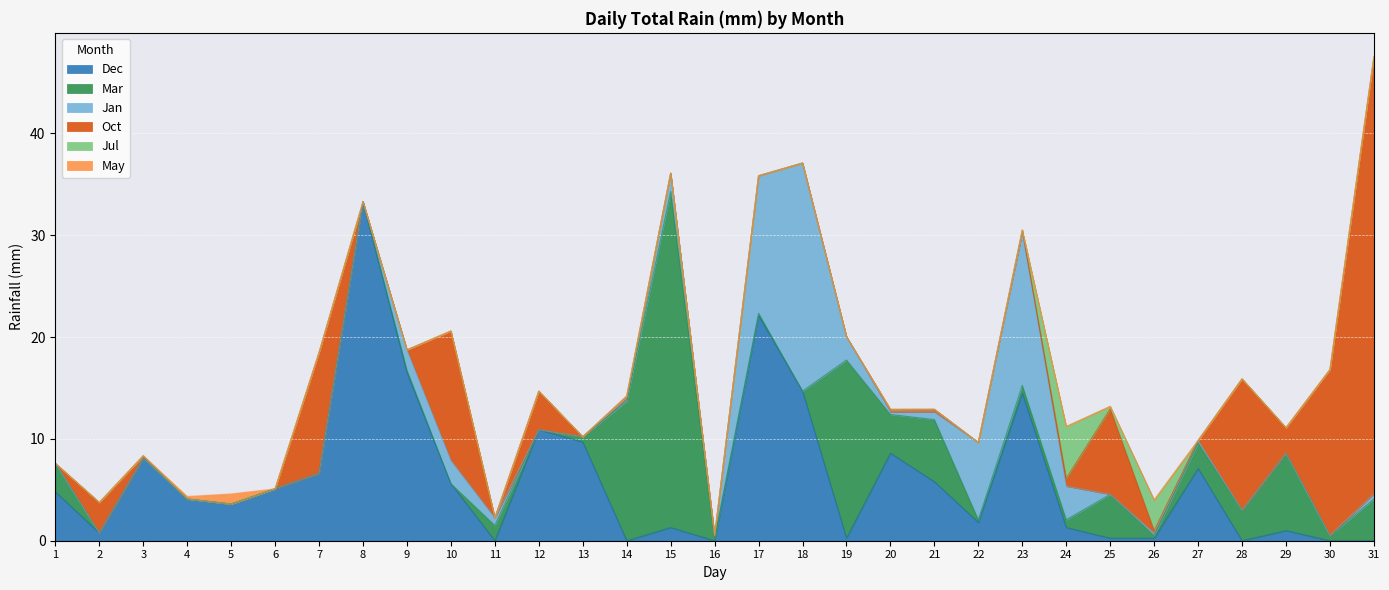

Is it true that Dec equals 9.7 at 13?

True